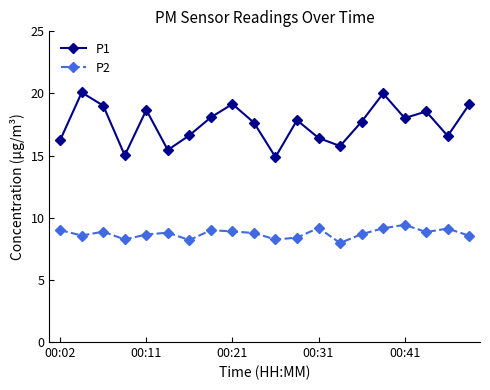

How many interior local valleys does the P1 series have?

6